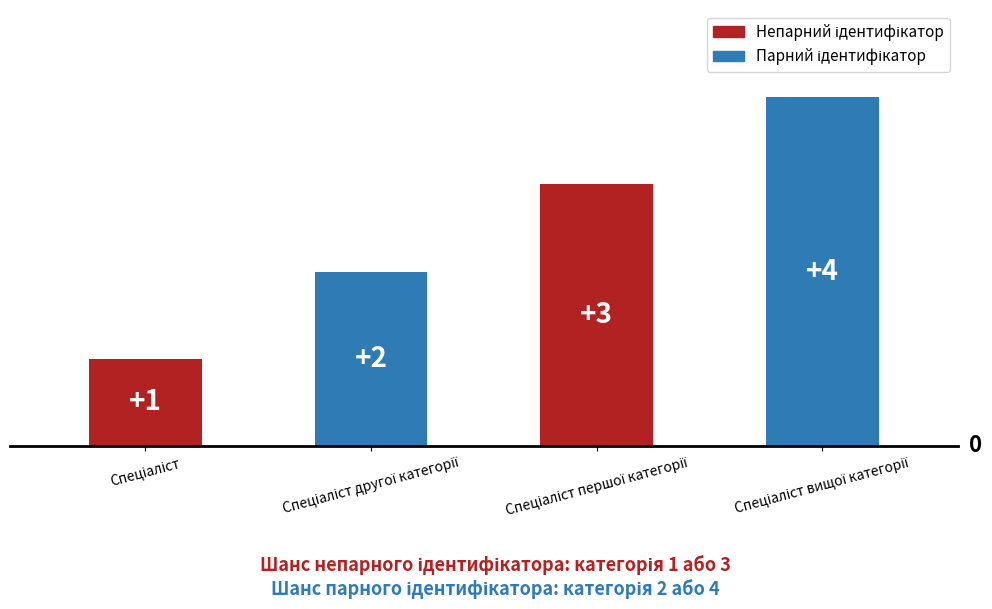

Reading left to right, extract all data points from this chart.

1	2	3	4